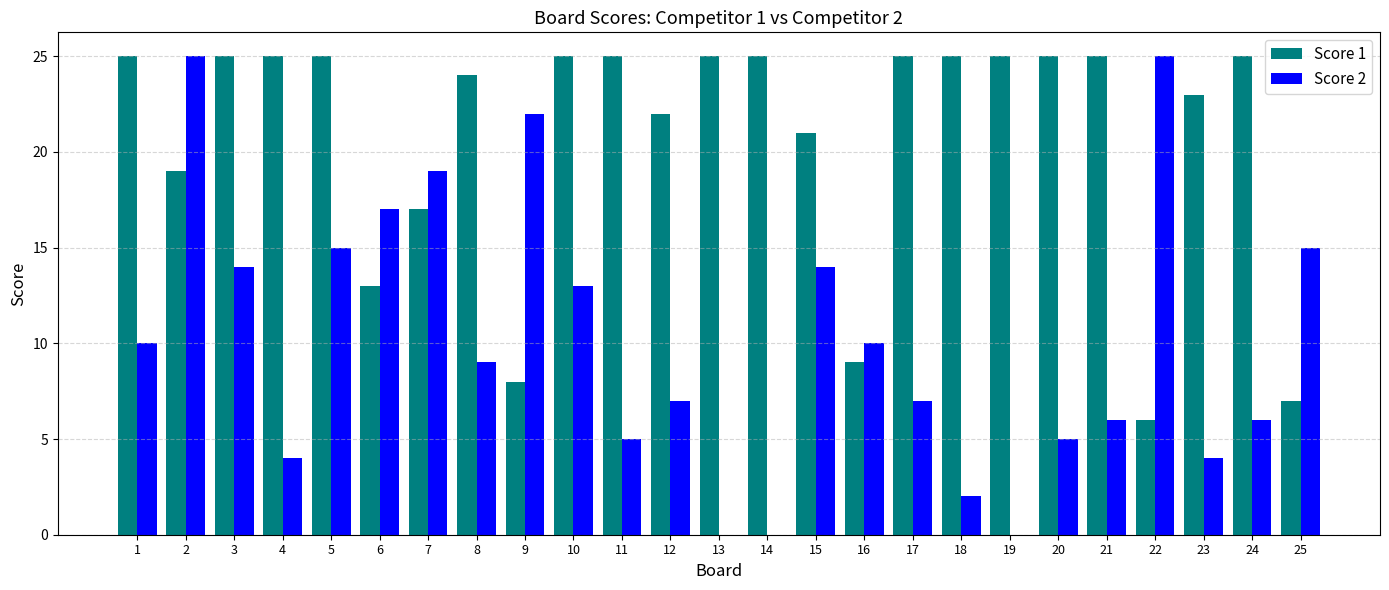

Which series has the widest spread of values?

Score 2